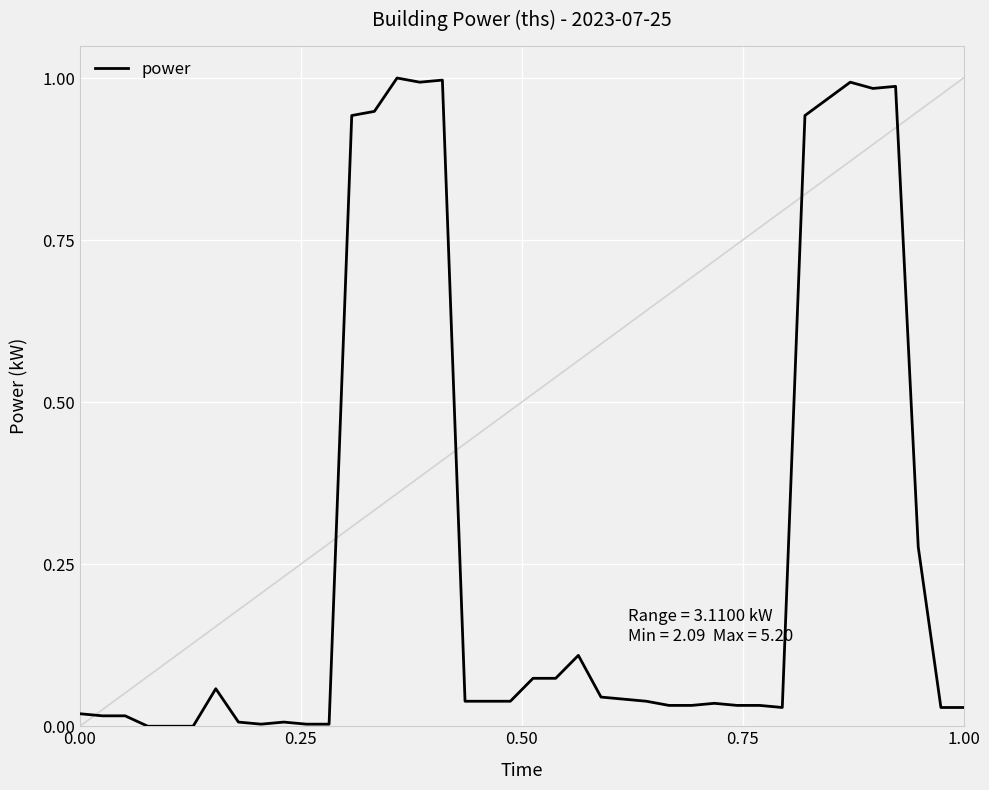

Does the chart display data point markers on the line(s)?

No